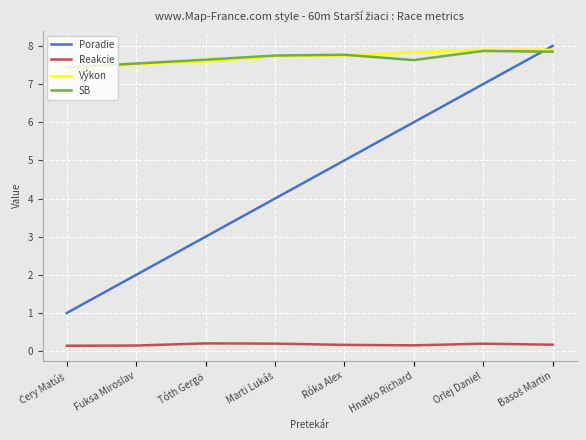

What is the lowest value of the Poradie series?

1.0